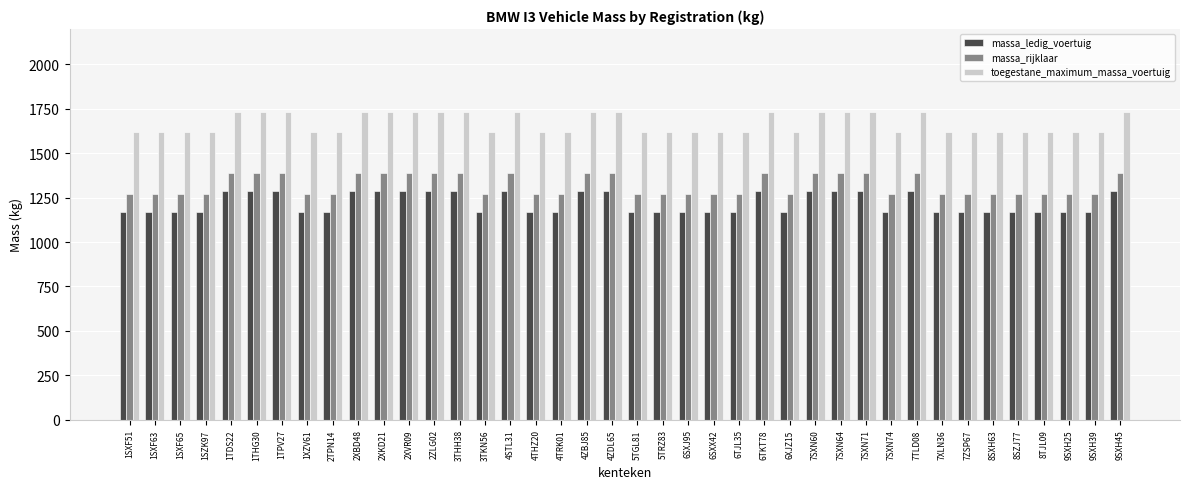

What is the difference between the maximum and second lowest values in the massa_ledig_voertuig series?

120